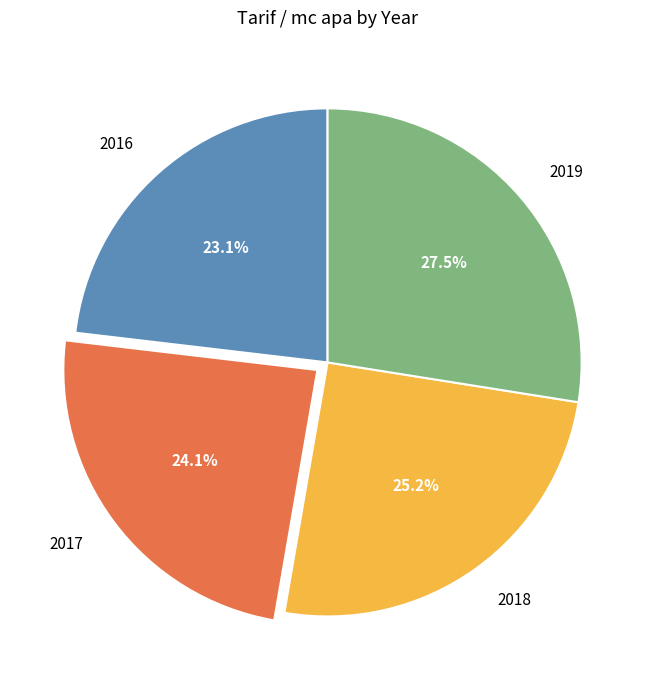

Is 2019 the majority of the pie?

No